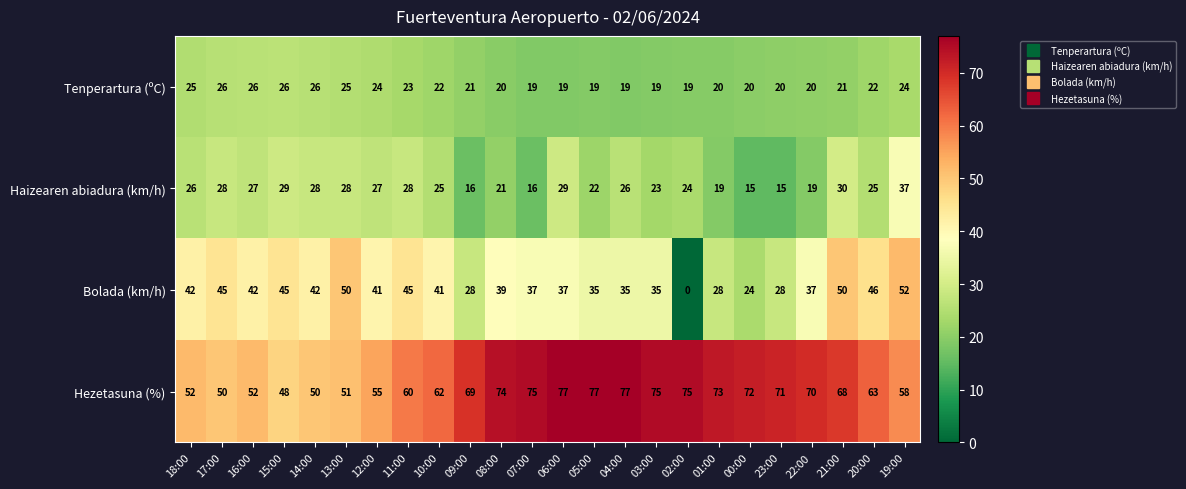

Which category has the highest value in the Haizearen abiadura (km/h) series?

19:00